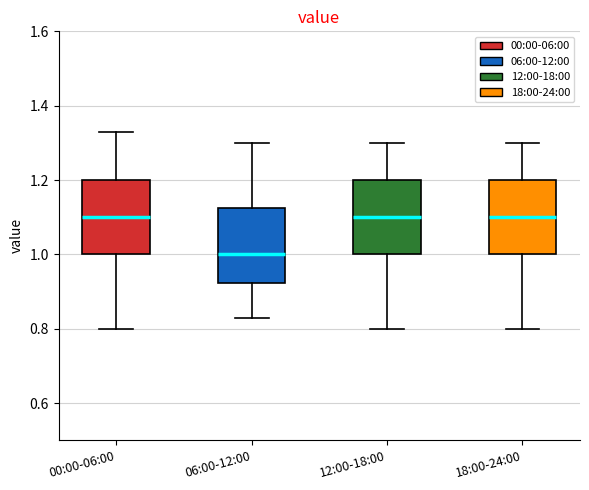

Where does the upper whisker of the box for 06:00-12:00 end on the y-axis? The values are not printed on the chart, so give them approximately, as read against the axis.

1.30